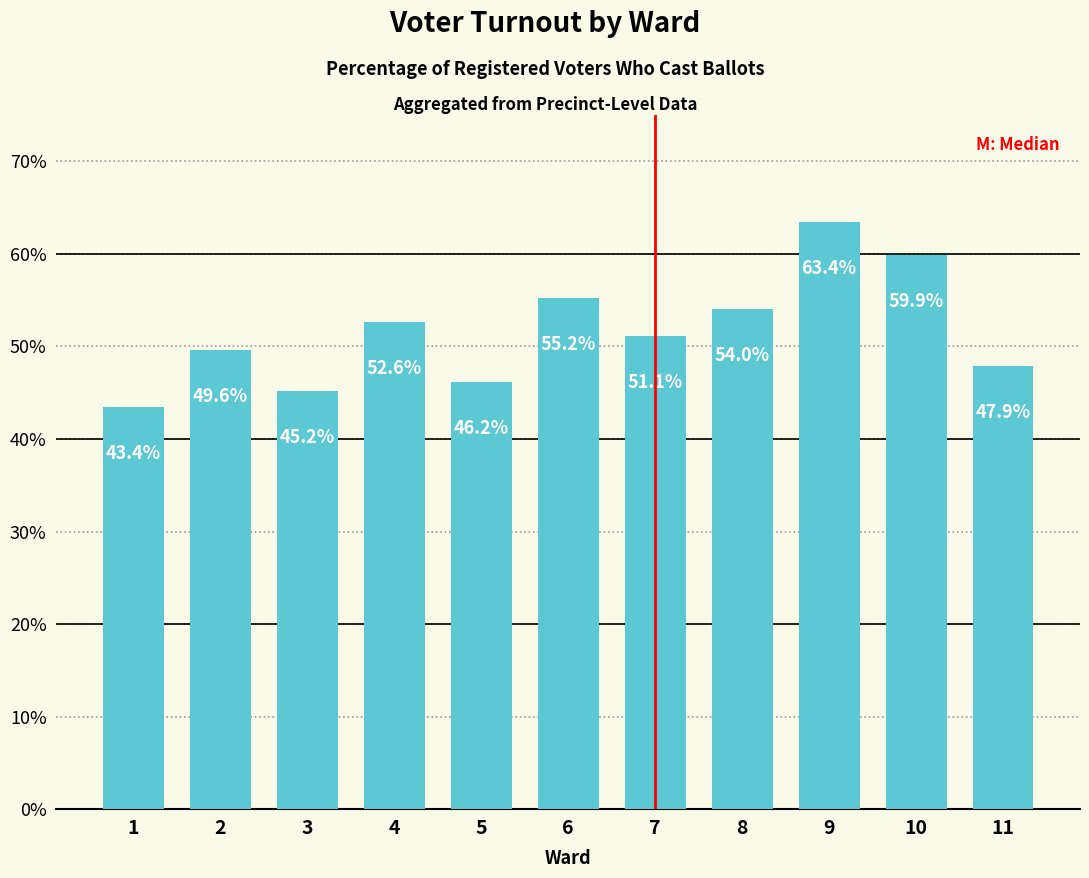

Does the chart contain any negative values?

No